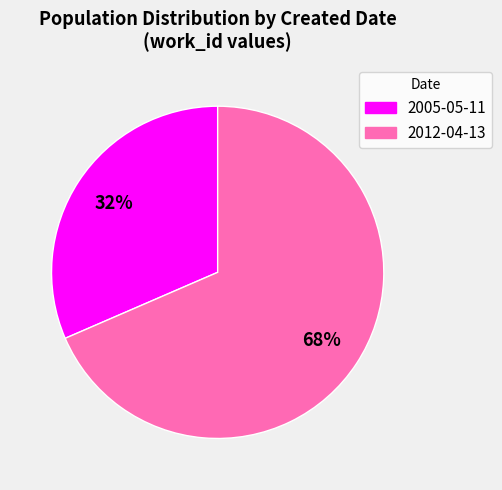

Combined, do 2005-05-11 and 2012-04-13 account for over 50%?

Yes